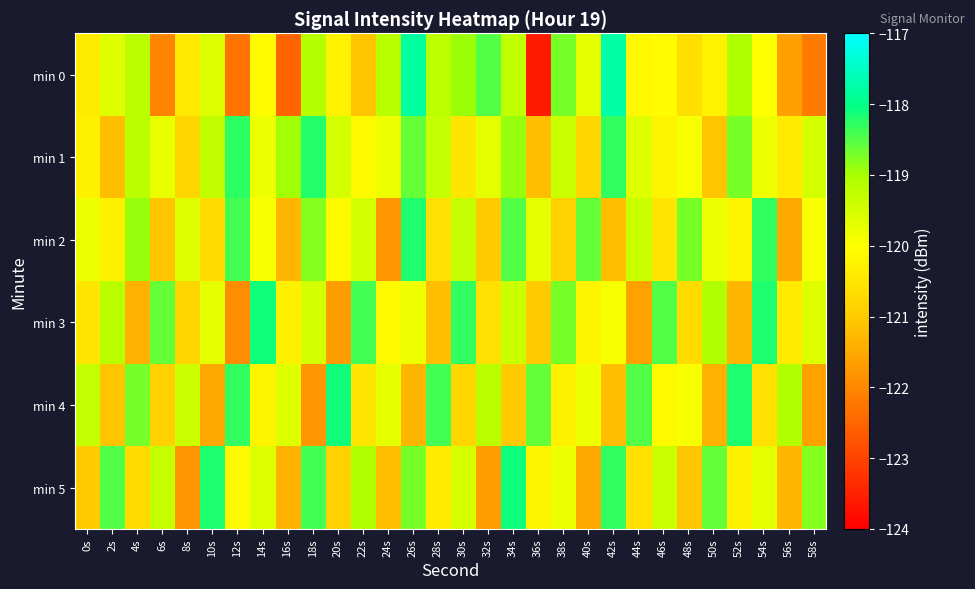

Which category has the highest value across all series?

42s